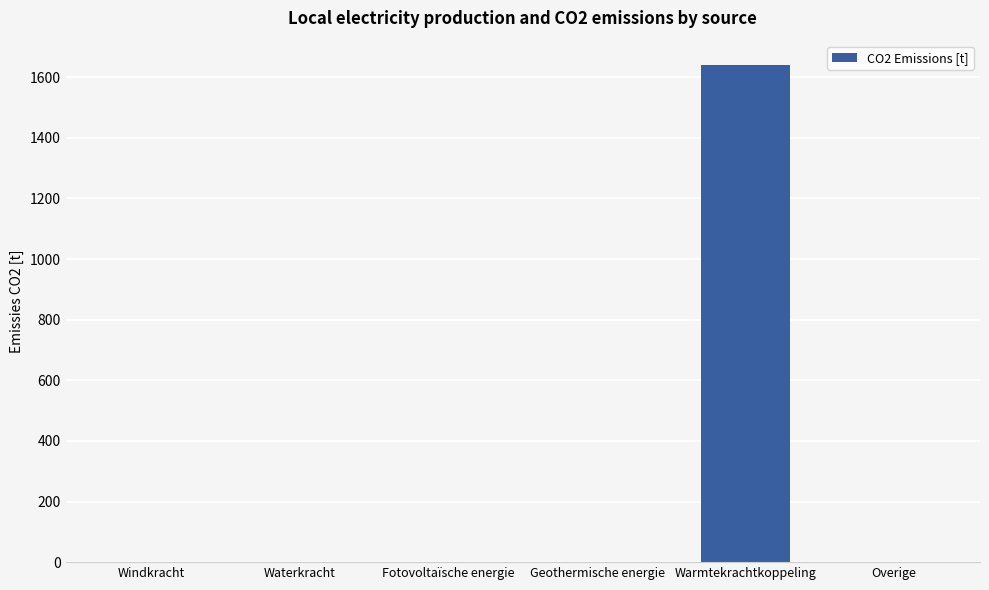

Which category has the highest value across all series?

Warmtekrachtkoppeling